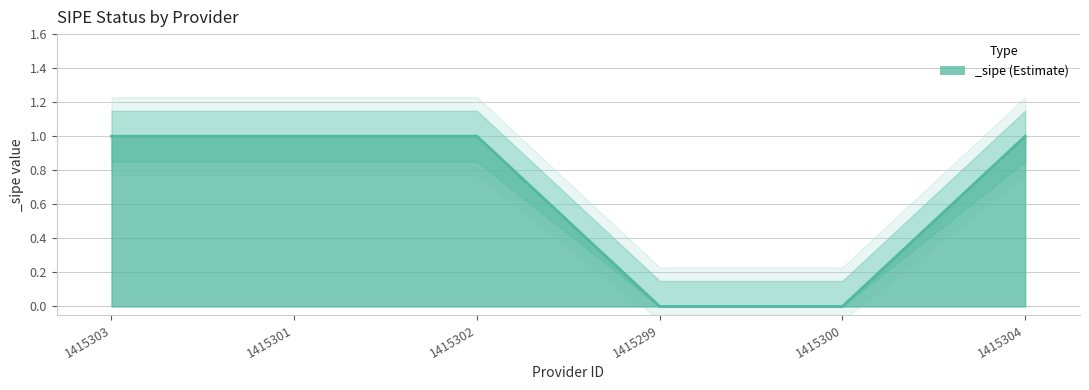

Which has a higher value, 1415301 or 1415304?

1415301